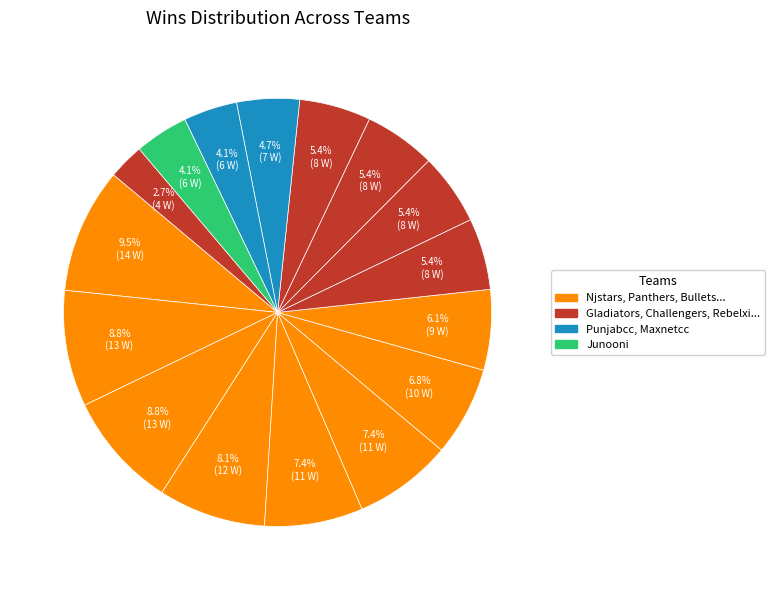

Does any single category account for the majority?

No